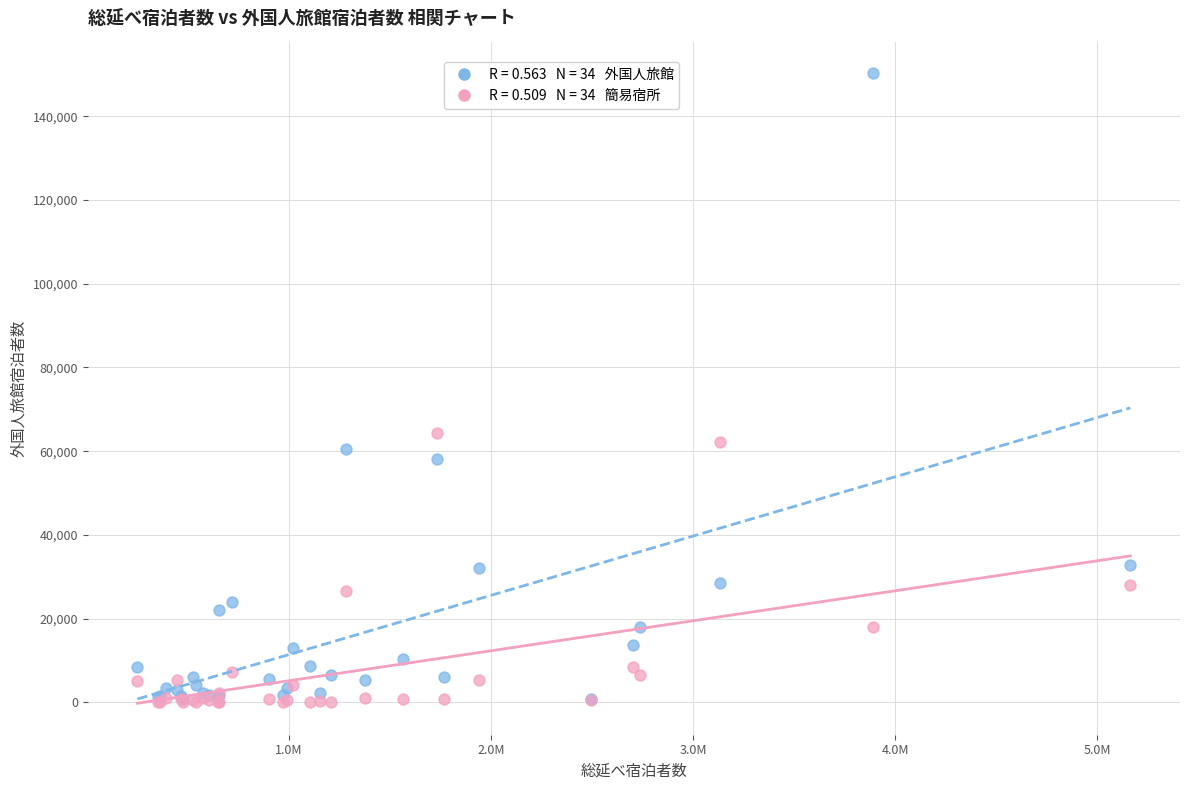

Across all series, what Y value is closest to 75165?

64420